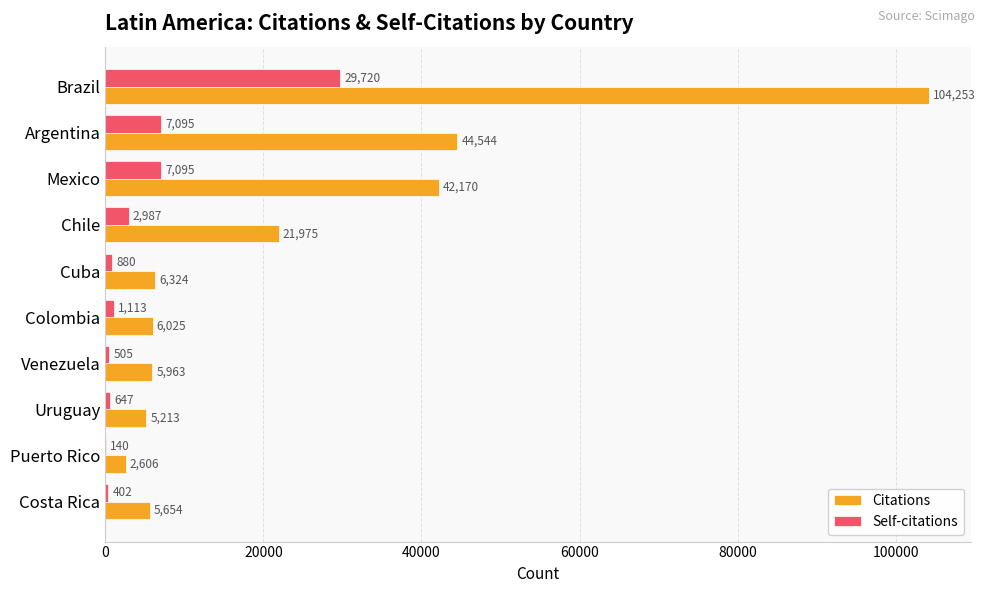

True or false: Citations has a value of 5963 at Venezuela.

True